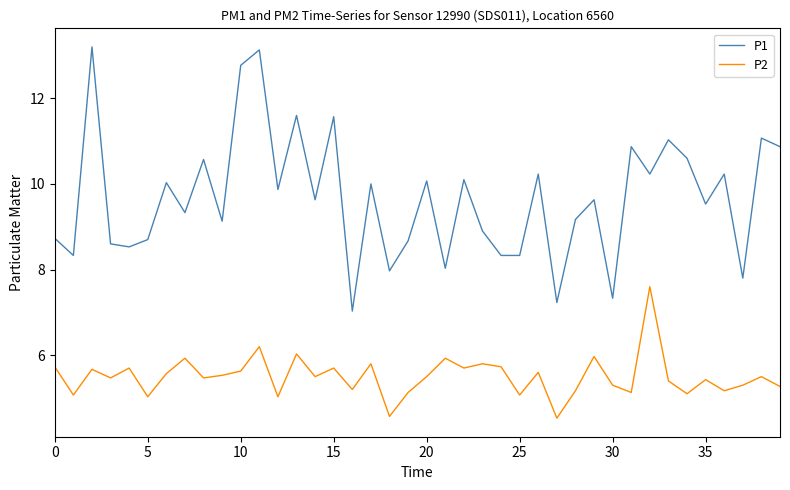

Which series has the largest range (max minus min)?

P1